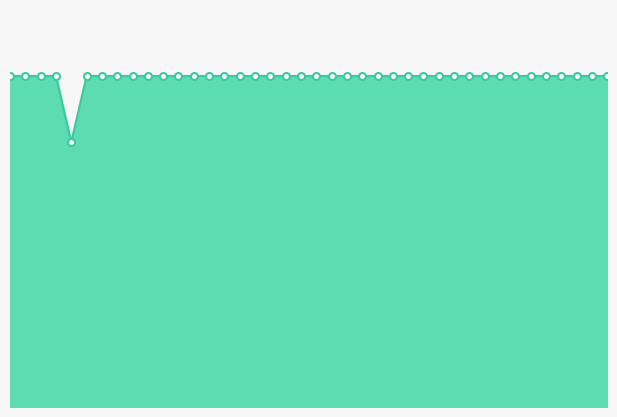

What is the approximate value at 38?

100